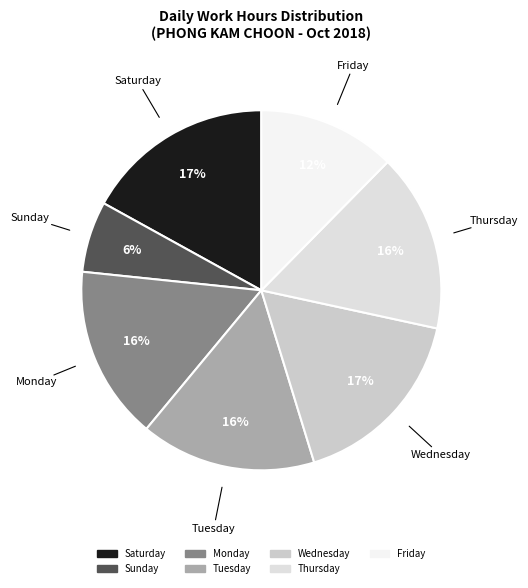

How many segments does this pie chart have?

7